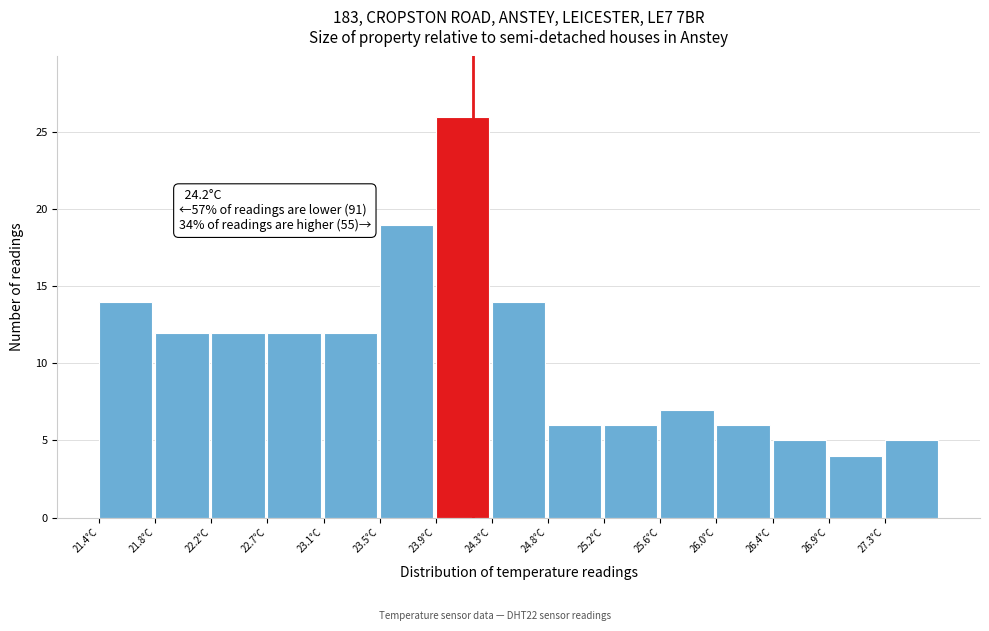

Over which range of the x-axis is the bar tallest?

23.92 to 24.34